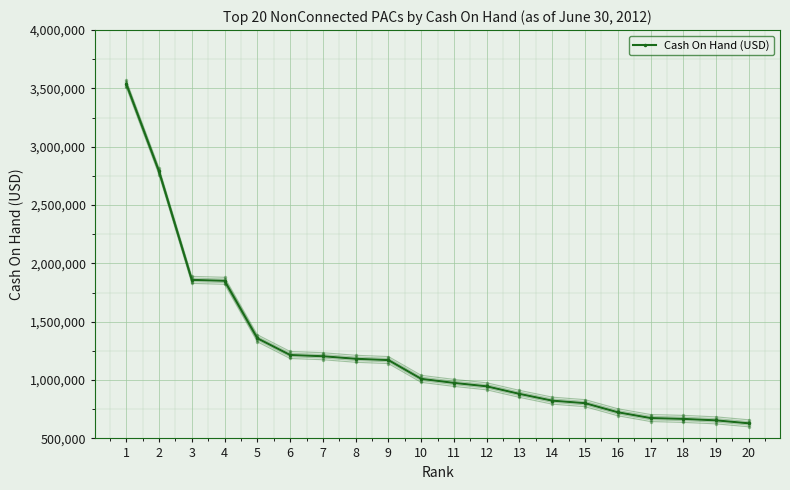

What is the minimum value shown in the chart?

629411.1